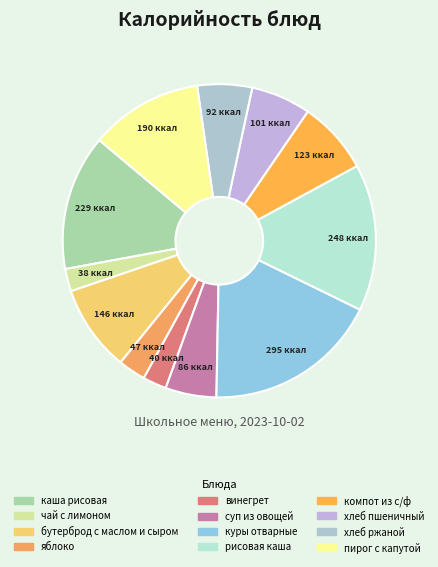

Count the number of slices in the pie.

12